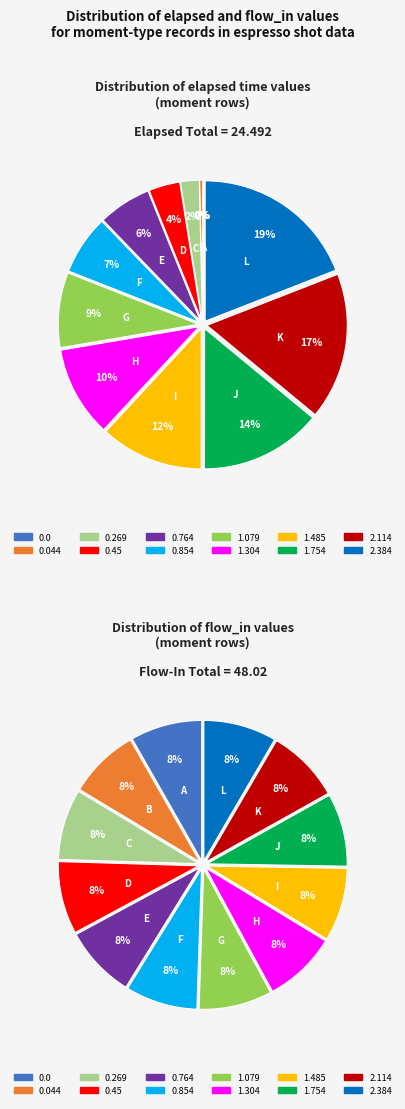

To the nearest percent, what is the difference between the 1.485 and 0.044 slice percentages?

12%